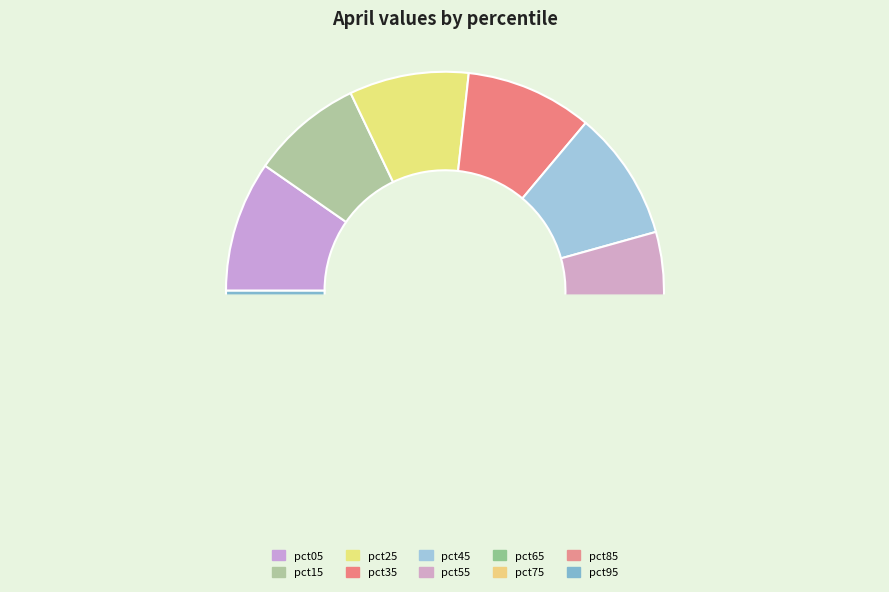

How many segments does this pie chart have?

10